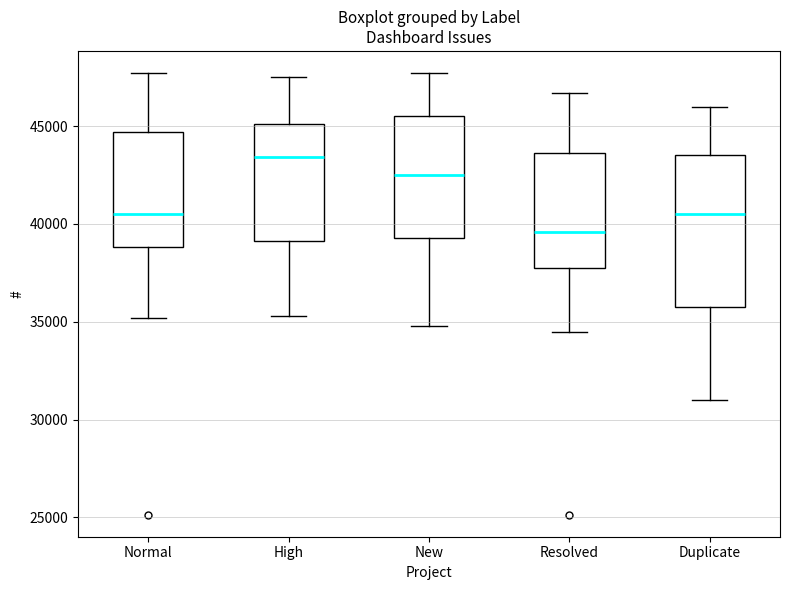

Where is the upper edge of the box for High on the y-axis? The values are not printed on the chart, so give them approximately, as read against the axis.

45000